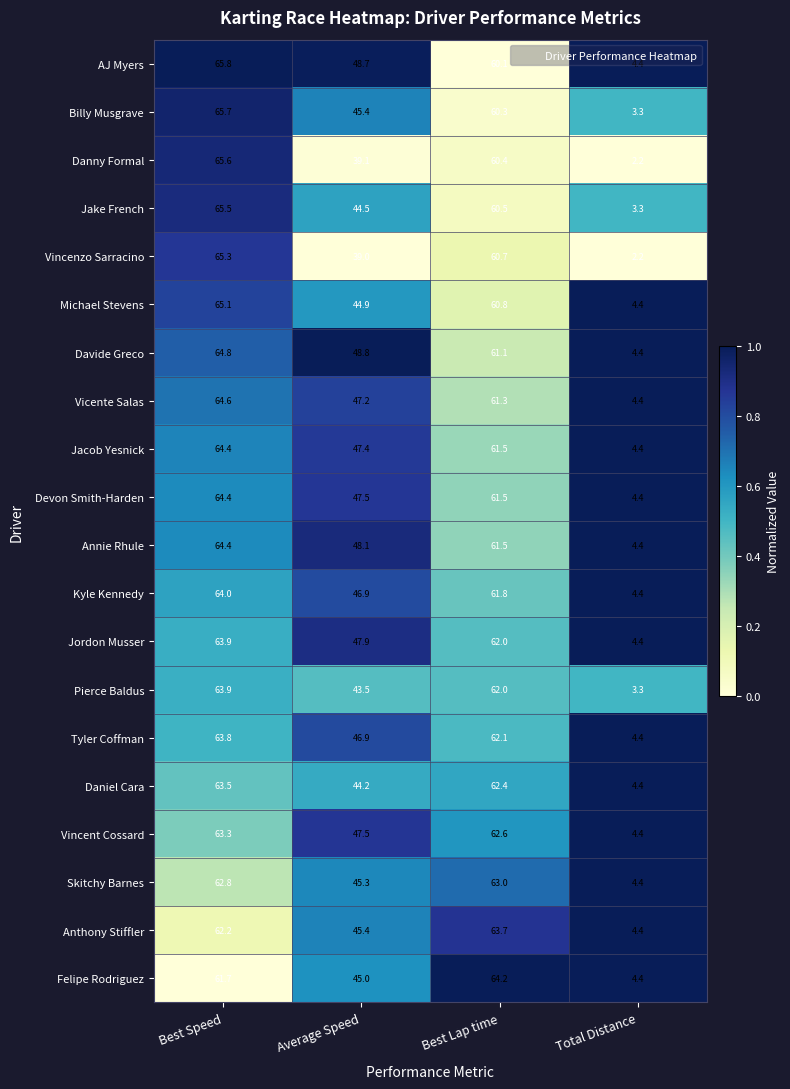

What is the sum of the Anthony Stiffler values at Best Speed and Best Lap time?

125.9